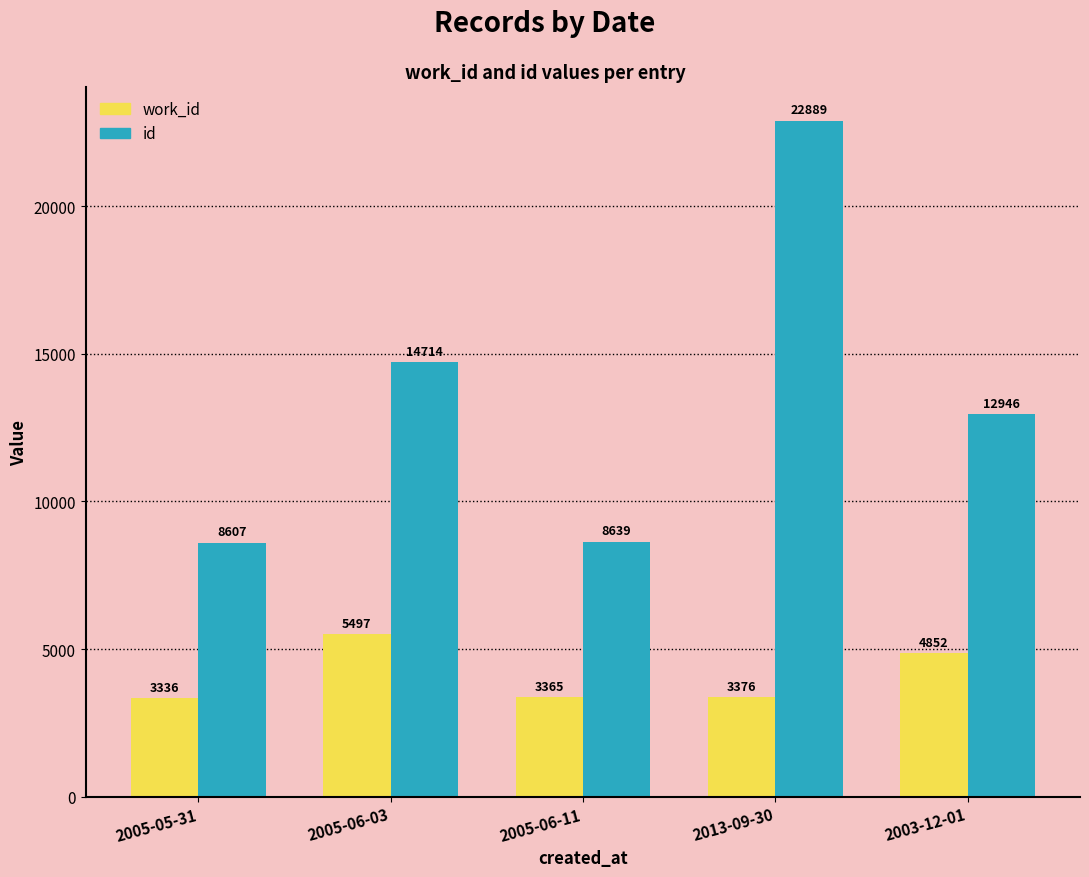

What is the approximate value of work_id at 2005-06-11?

3365